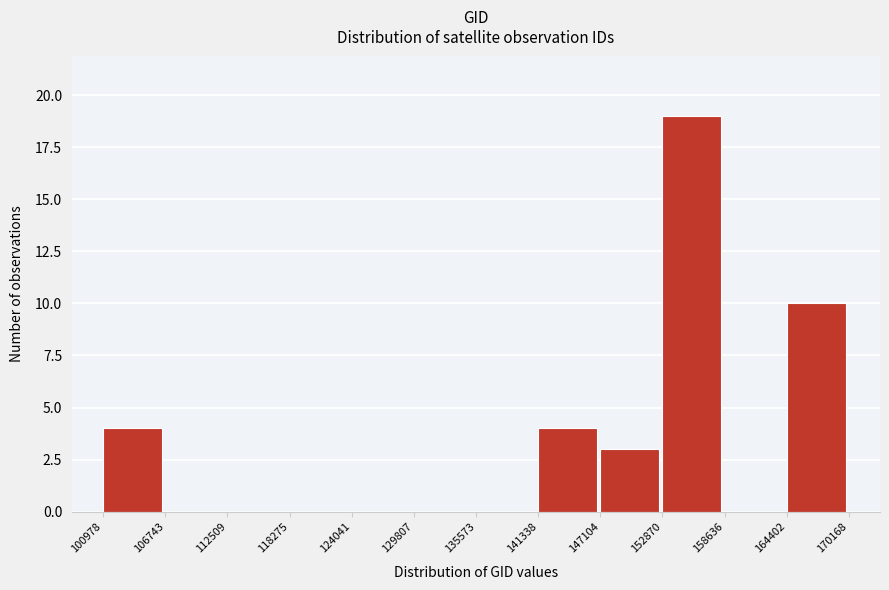

How tall is the bar that spans 141338 to 147104 on the x-axis? The values are not printed on the chart, so give them approximately, as read against the axis.

4